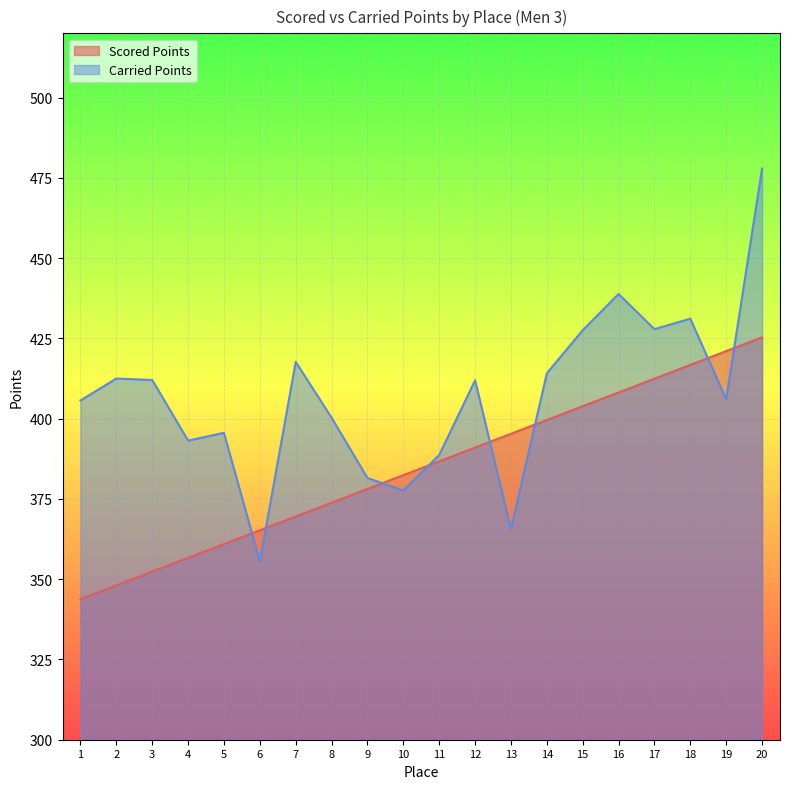

Which label corresponds to the largest value in the chart?

20